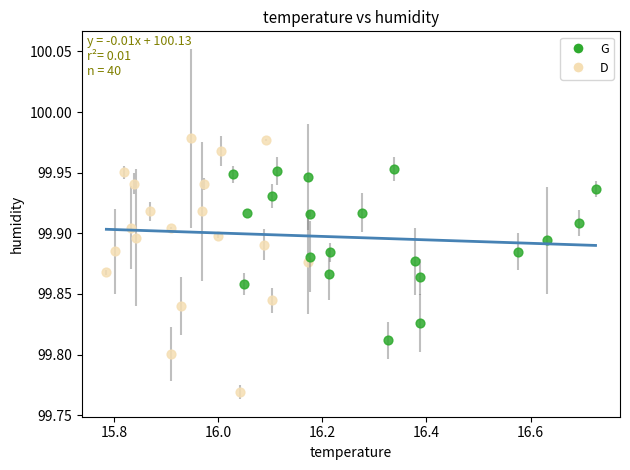

Which series has the widest spread of Y values?

D